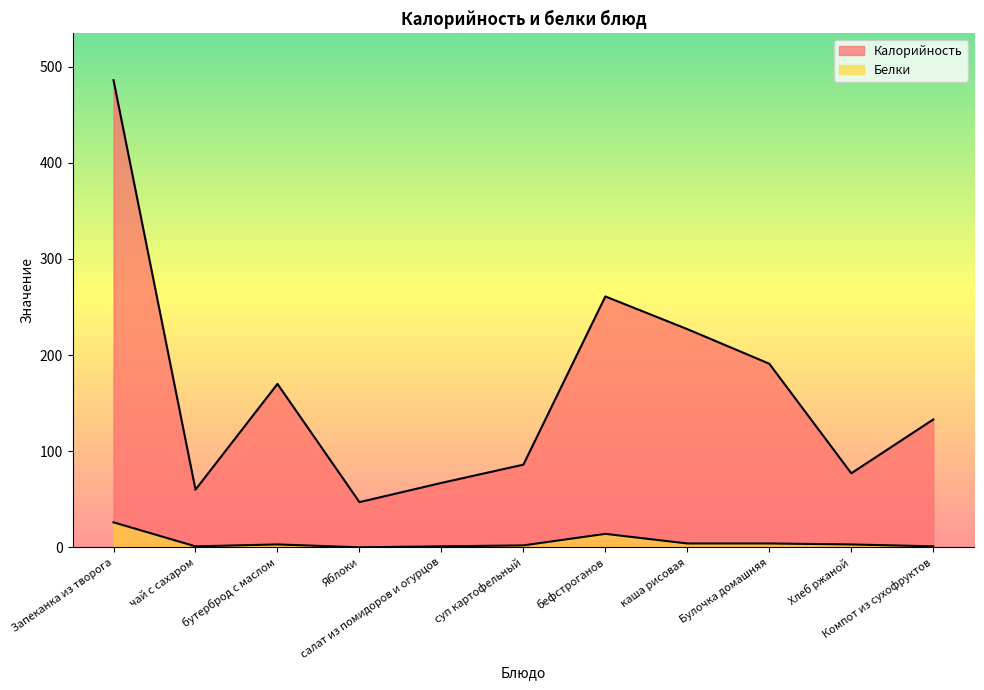

How many interior local valleys does the Белки series have?

2